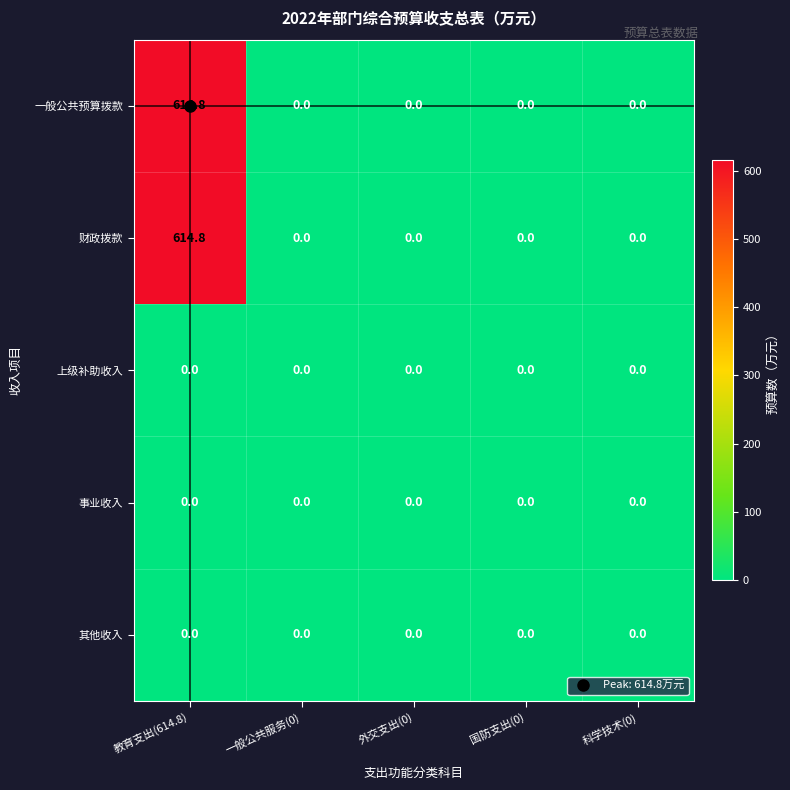

What is the average value of the 财政拨款 series?

123.0